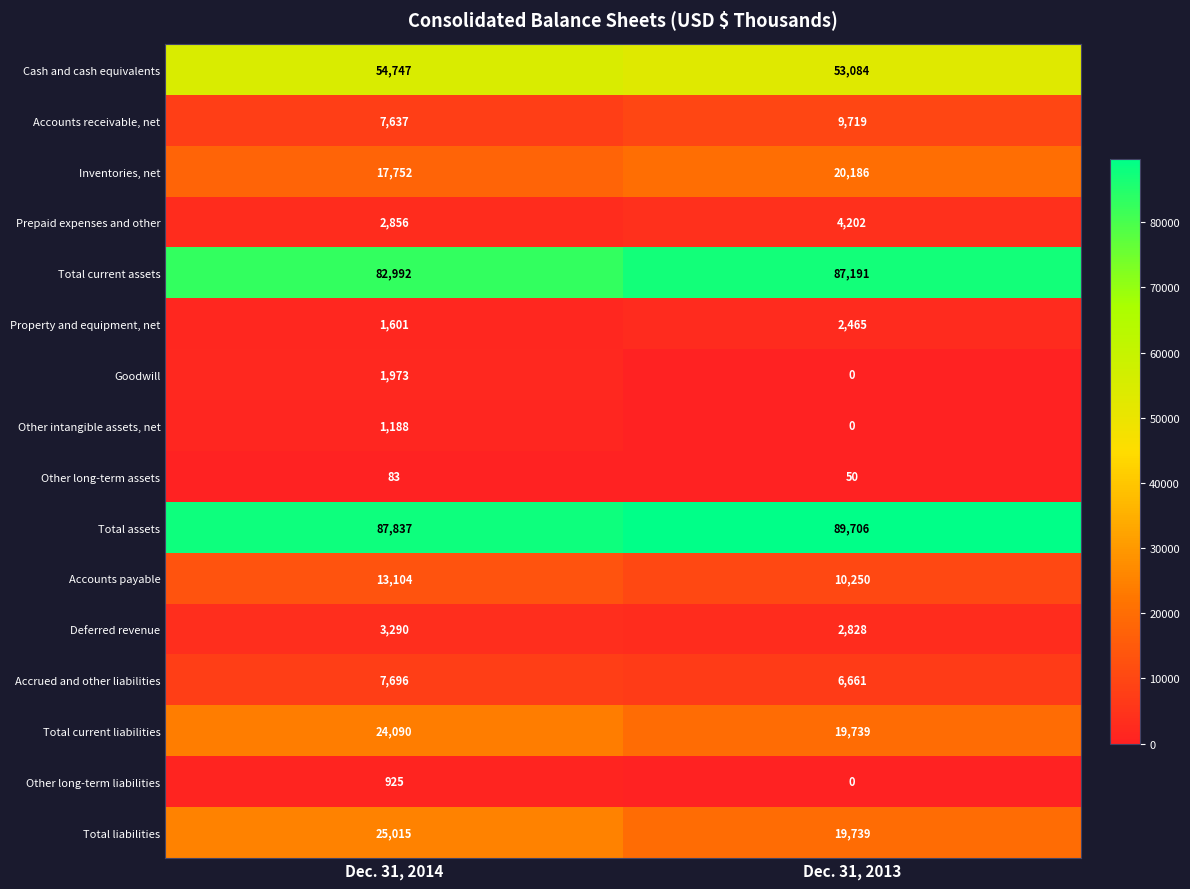

What is the sum of all Deferred revenue values?

6118